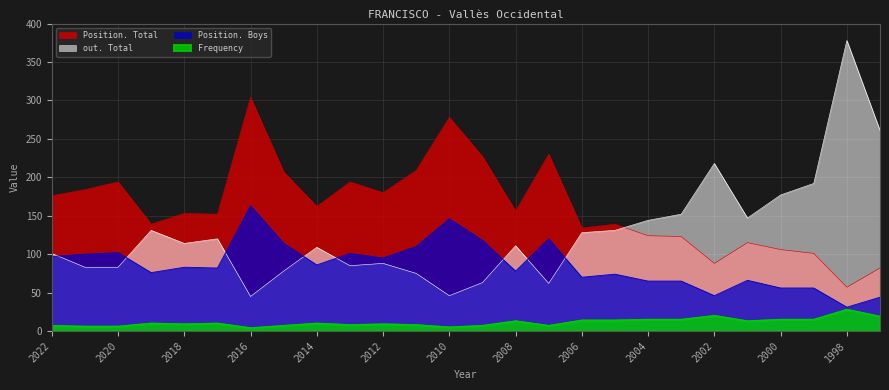

In out. Total, how many points are lower than both neighbors (excluding endpoints)?

6